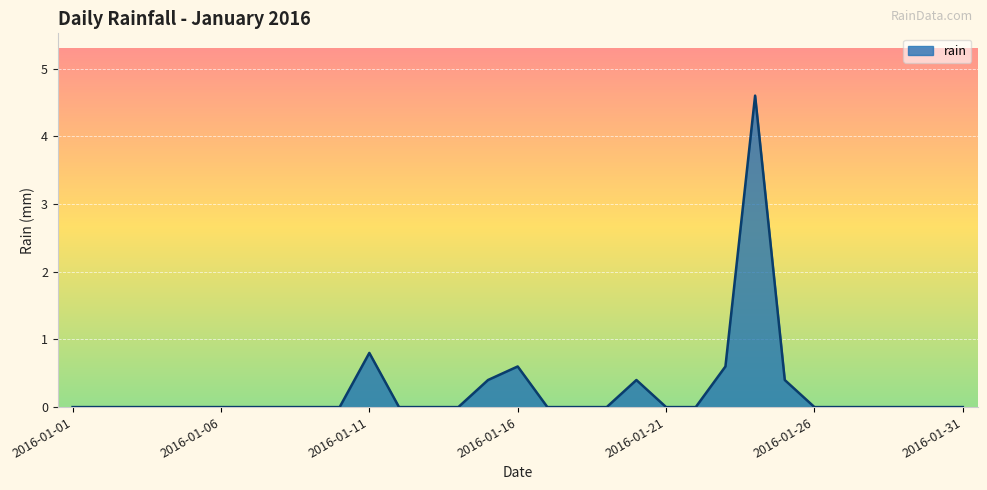

Does the chart have visible grid lines?

Yes